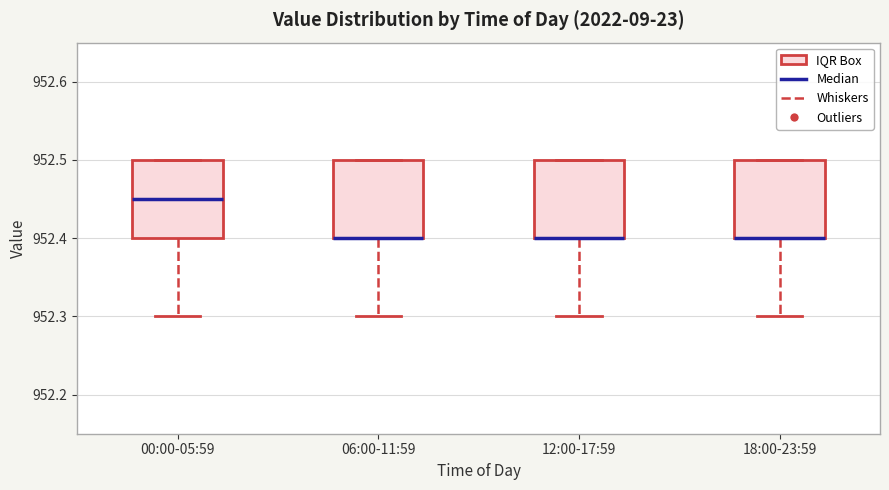

Where is the upper edge of the box for 00:00-05:59 on the y-axis? The values are not printed on the chart, so give them approximately, as read against the axis.

952.50